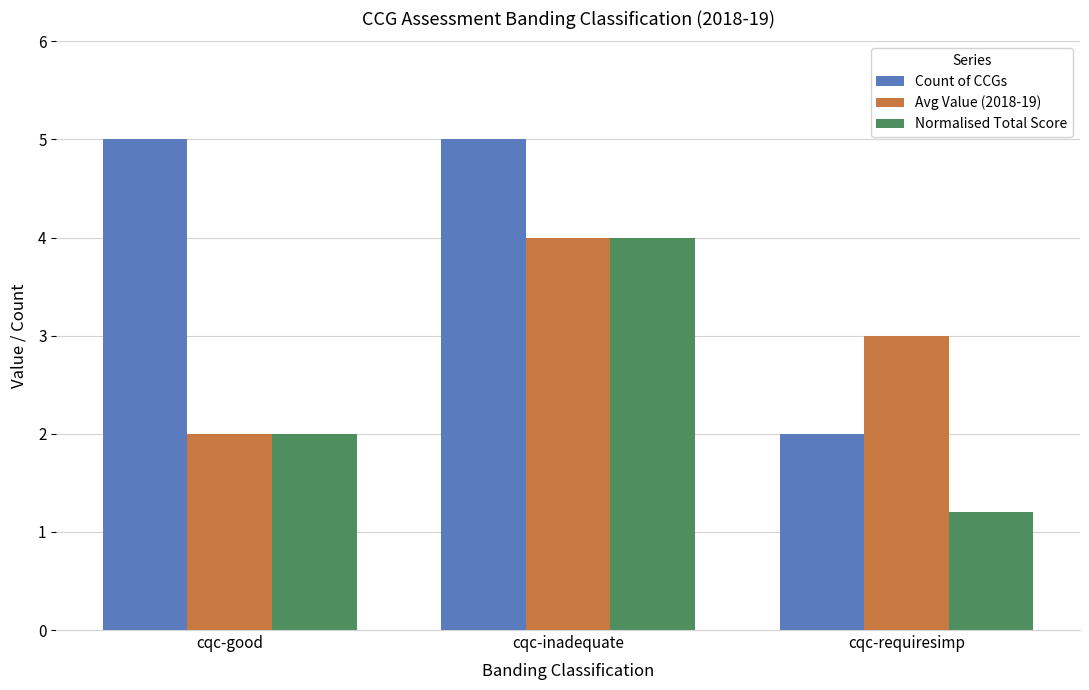

How many data points in Normalised Total Score are less than 2?

1